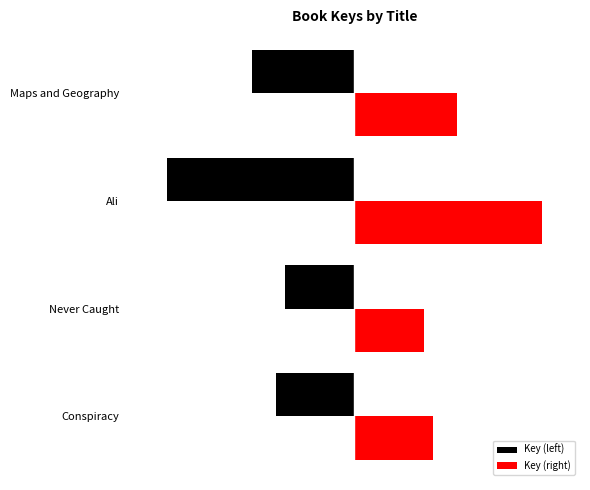

What are all the series names shown in the legend?

Key (left), Key (right)